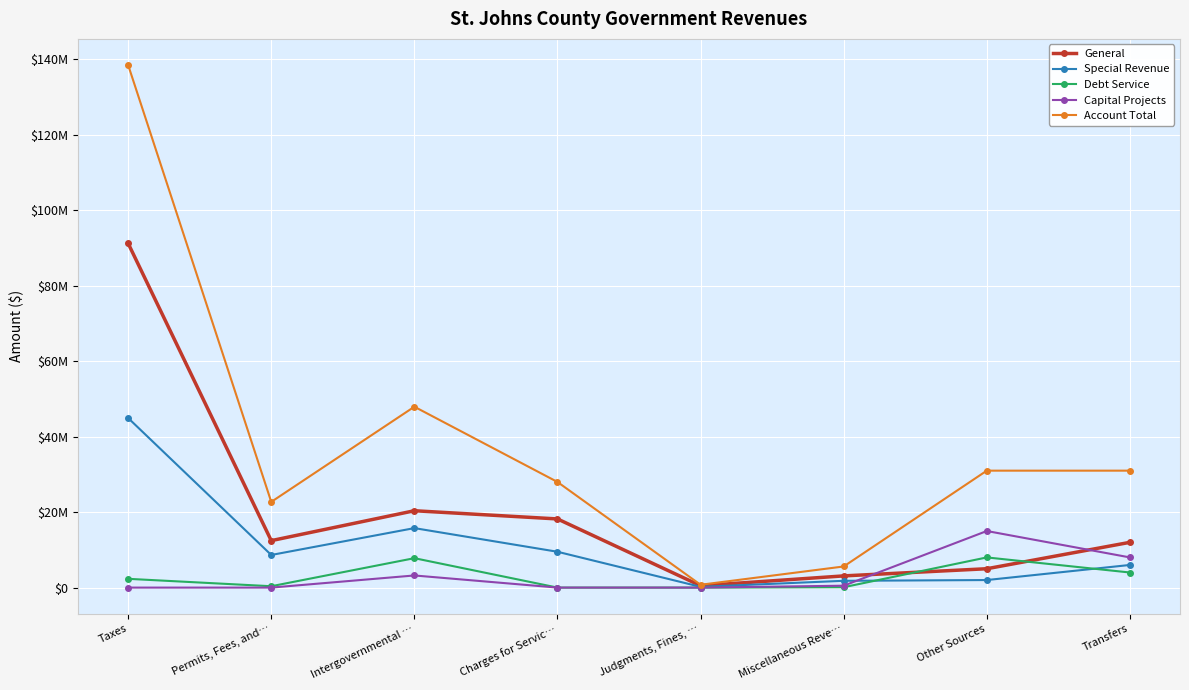

What position from the left is Taxes?

1